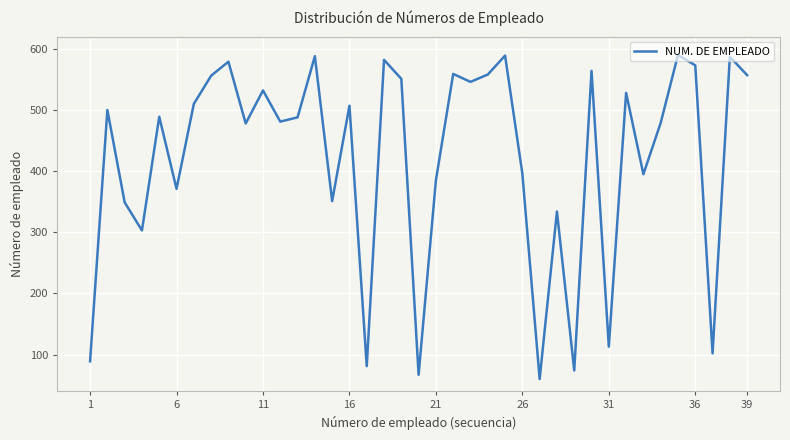

What is the greatest value displayed?

590